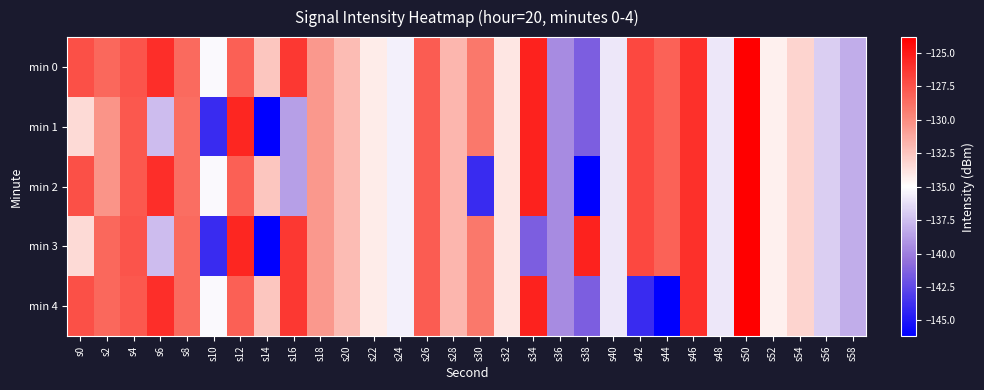

Reading left to right, list all the values displayed in this chart.

min 0: s0=-127.4	s2=-128.4	s4=-127.5	s6=-125.9	s8=-128.5	s10=-135.2	s12=-128.0	s14=-132.5	s16=-126.3	s18=-130.5	s20=-132.1	s22=-134.2	s24=-135.6	s26=-127.9	s28=-131.8	s30=-129.1	s32=-133.9	s34=-125.4	s36=-139.5	s38=-141.5	s40=-135.9	s42=-127.0	s44=-128.2	s46=-126.0	s48=-135.9	s50=-123.8	s52=-134.3	s54=-133.1	s56=-136.9	s58=-138.1
min 1: s0=-133.4	s2=-130.3	s4=-127.7	s6=-137.6	s8=-128.7	s10=-143.9	s12=-125.5	s14=-146.2	s16=-138.7	s18=-130.5	s20=-132.1	s22=-134.2	s24=-135.6	s26=-127.9	s28=-131.8	s30=-129.1	s32=-133.9	s34=-125.4	s36=-139.5	s38=-141.5	s40=-135.9	s42=-127.0	s44=-128.2	s46=-126.0	s48=-135.9	s50=-123.8	s52=-134.3	s54=-133.1	s56=-136.9	s58=-138.1
min 2: s0=-127.4	s2=-130.3	s4=-127.7	s6=-125.9	s8=-128.7	s10=-135.2	s12=-128.0	s14=-132.5	s16=-138.7	s18=-130.5	s20=-132.1	s22=-134.2	s24=-135.6	s26=-127.9	s28=-131.8	s30=-143.9	s32=-133.9	s34=-125.4	s36=-139.5	s38=-146.2	s40=-135.9	s42=-127.0	s44=-128.2	s46=-126.0	s48=-135.9	s50=-123.8	s52=-134.3	s54=-133.1	s56=-136.9	s58=-138.1
min 3: s0=-133.4	s2=-128.4	s4=-127.5	s6=-137.6	s8=-128.5	s10=-143.9	s12=-125.5	s14=-146.2	s16=-126.3	s18=-130.5	s20=-132.1	s22=-134.2	s24=-135.6	s26=-127.9	s28=-131.8	s30=-129.1	s32=-133.9	s34=-141.5	s36=-139.5	s38=-125.4	s40=-135.9	s42=-127.0	s44=-128.2	s46=-126.0	s48=-135.9	s50=-123.8	s52=-134.3	s54=-133.1	s56=-136.9	s58=-138.1
min 4: s0=-127.4	s2=-128.4	s4=-127.7	s6=-125.9	s8=-128.5	s10=-135.2	s12=-128.0	s14=-132.5	s16=-126.3	s18=-130.5	s20=-132.1	s22=-134.2	s24=-135.6	s26=-127.9	s28=-131.8	s30=-129.1	s32=-133.9	s34=-125.4	s36=-139.5	s38=-141.5	s40=-135.9	s42=-143.9	s44=-146.2	s46=-126.0	s48=-135.9	s50=-123.8	s52=-134.3	s54=-133.1	s56=-136.9	s58=-138.1